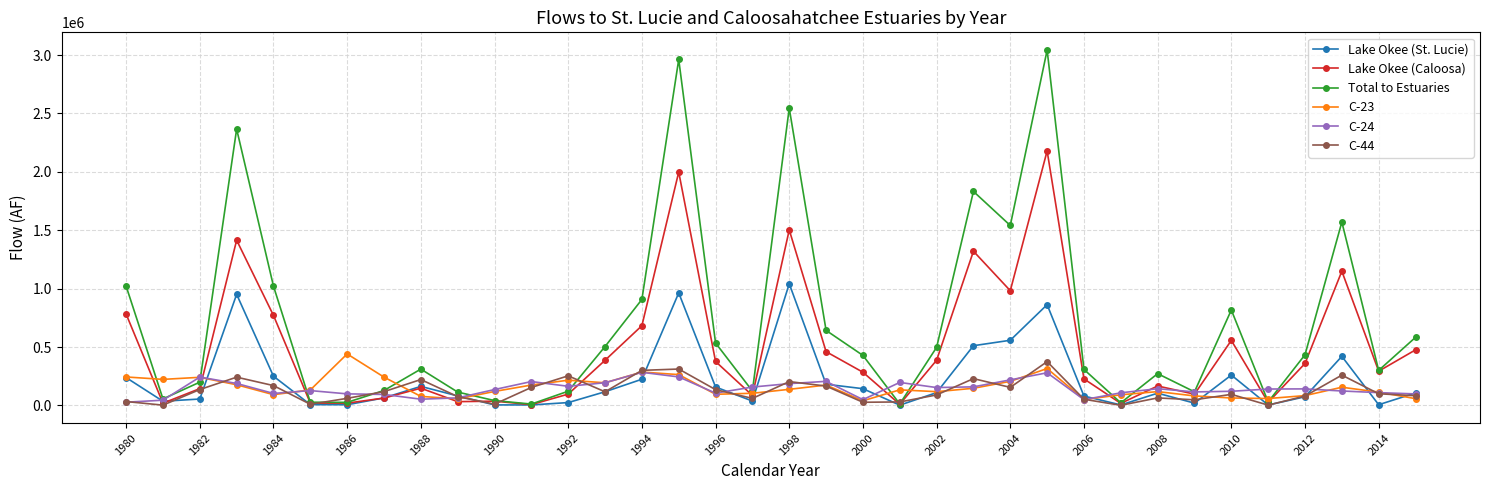

What is the average value of the Total to Estuaries series?

707978.0